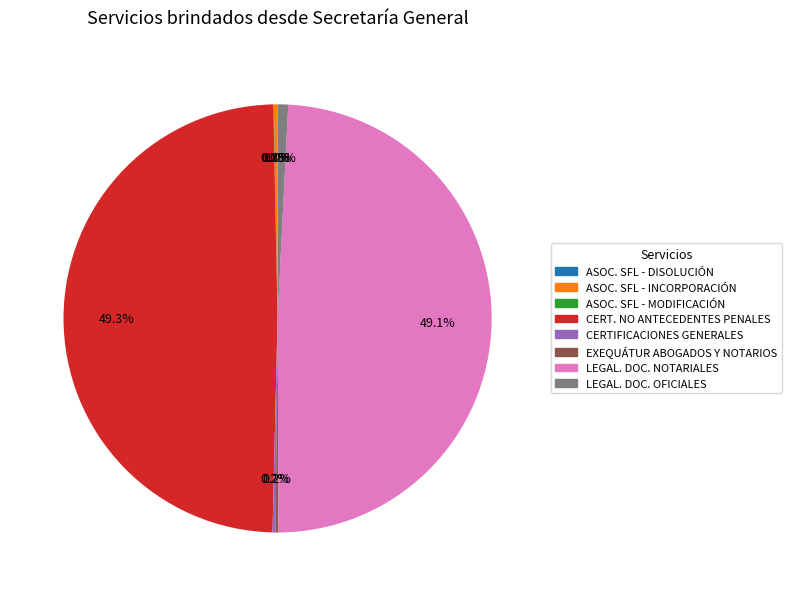

Count the number of slices in the pie.

8